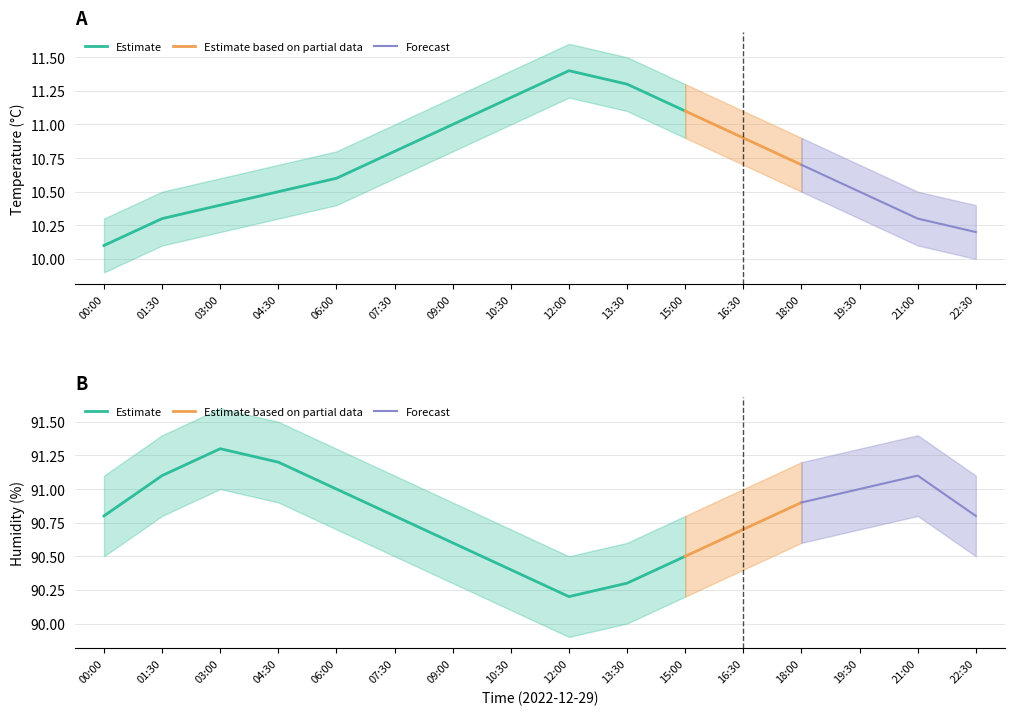

Which has a higher value, 04:30 or 15:00?

15:00